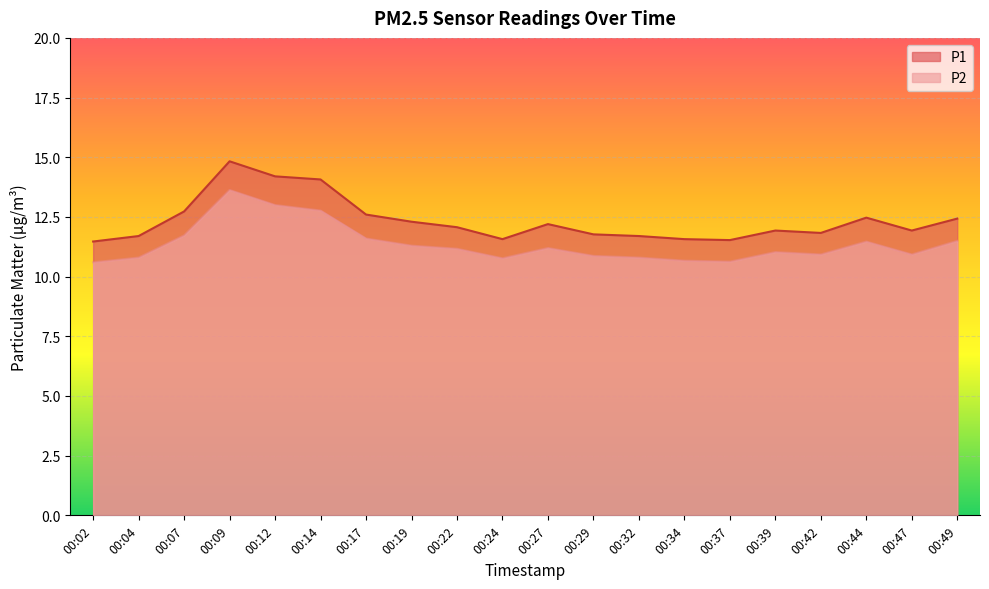

What is the difference between the P1 values at 00:44 and 00:32?

0.8